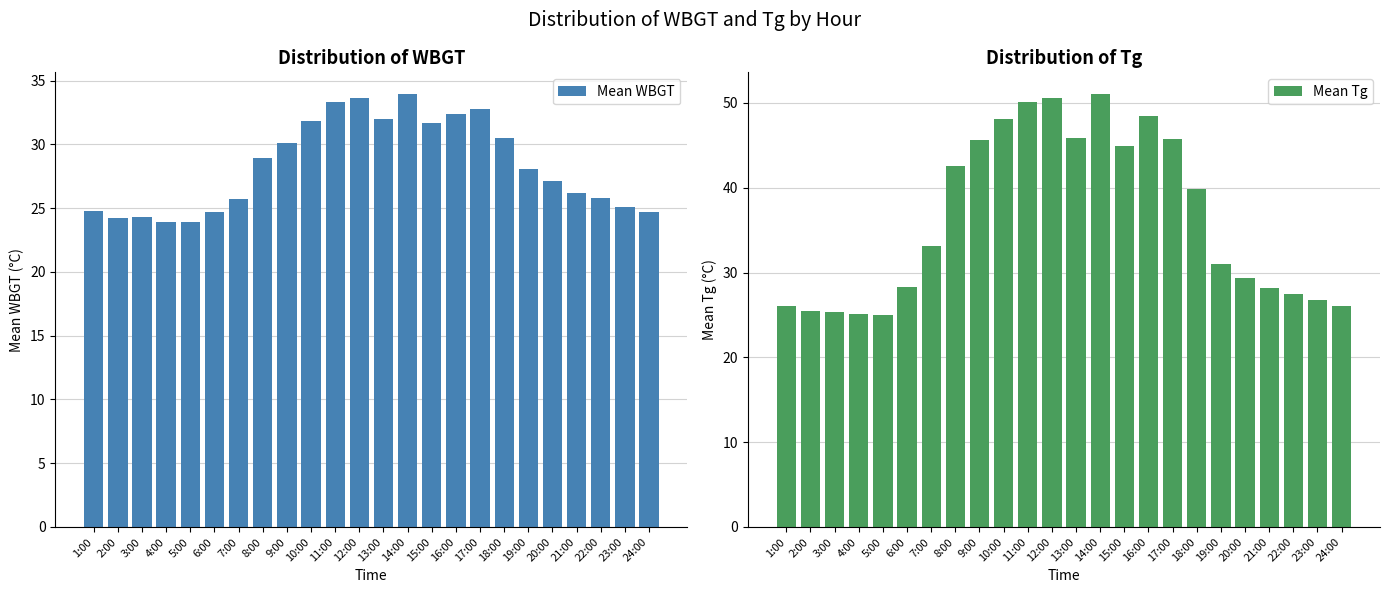

Read the Mean Tg value at 19:00.

31.0